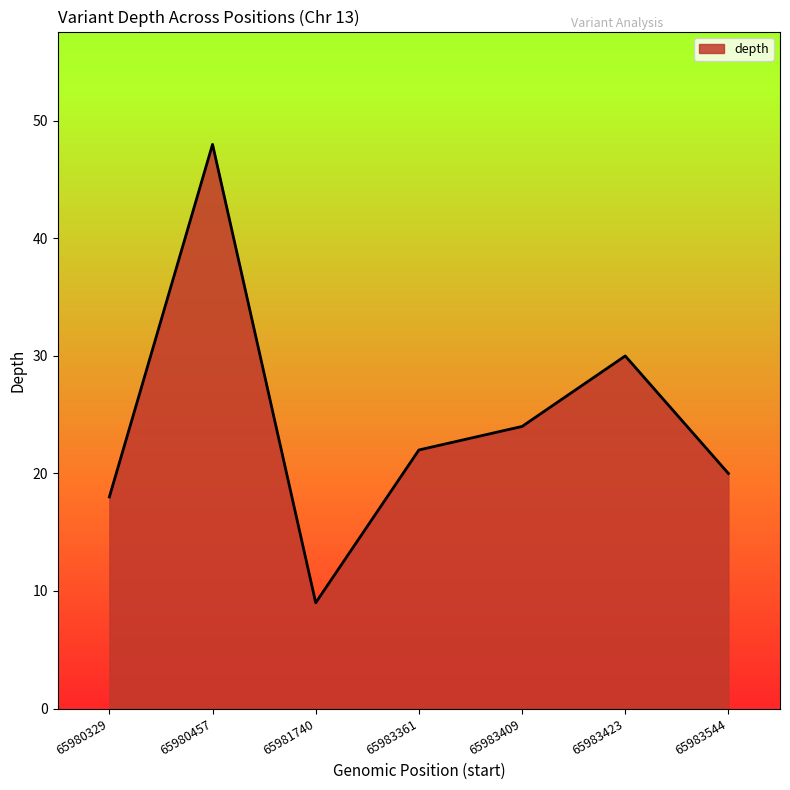

Reading left to right, extract all data points from this chart.

65980329=18	65980457=48	65981740=9	65983361=22	65983409=24	65983423=30	65983544=20